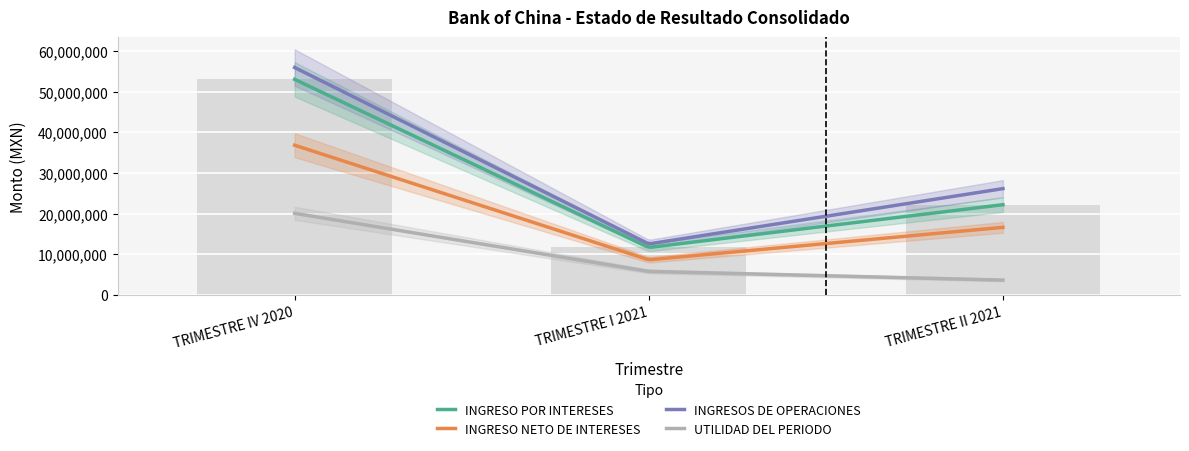

What is the spread (max minus min) of values at TRIMESTRE II 2021?

22516283.4